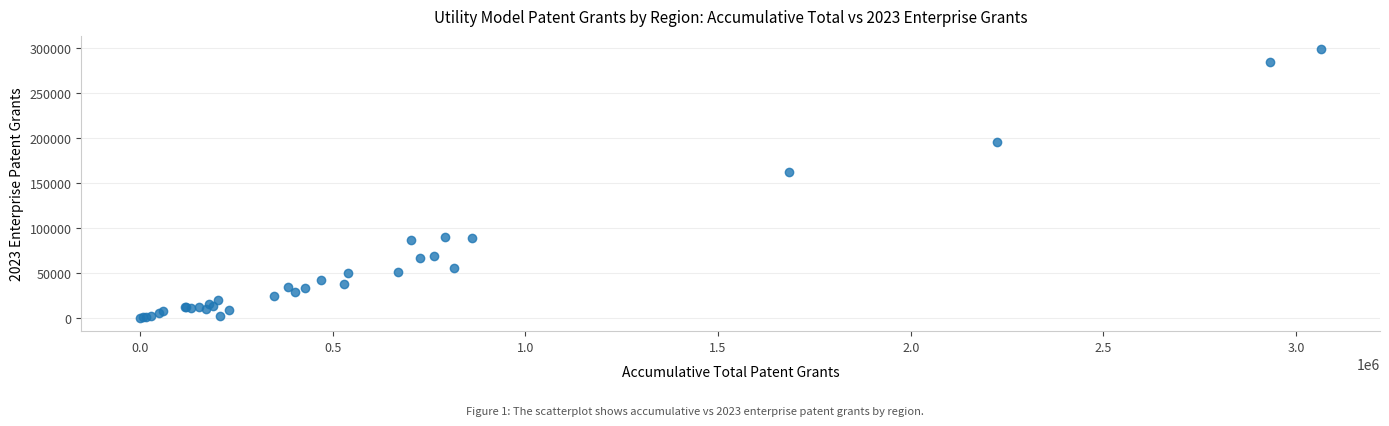

What Y value in the scatter plot is closest to 149483?

162227